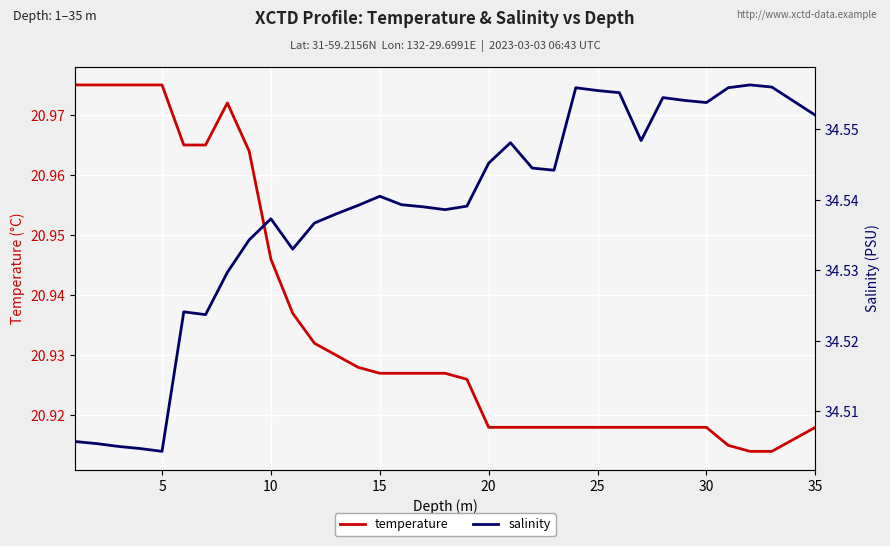

What are all the series names shown in the legend?

temperature, salinity